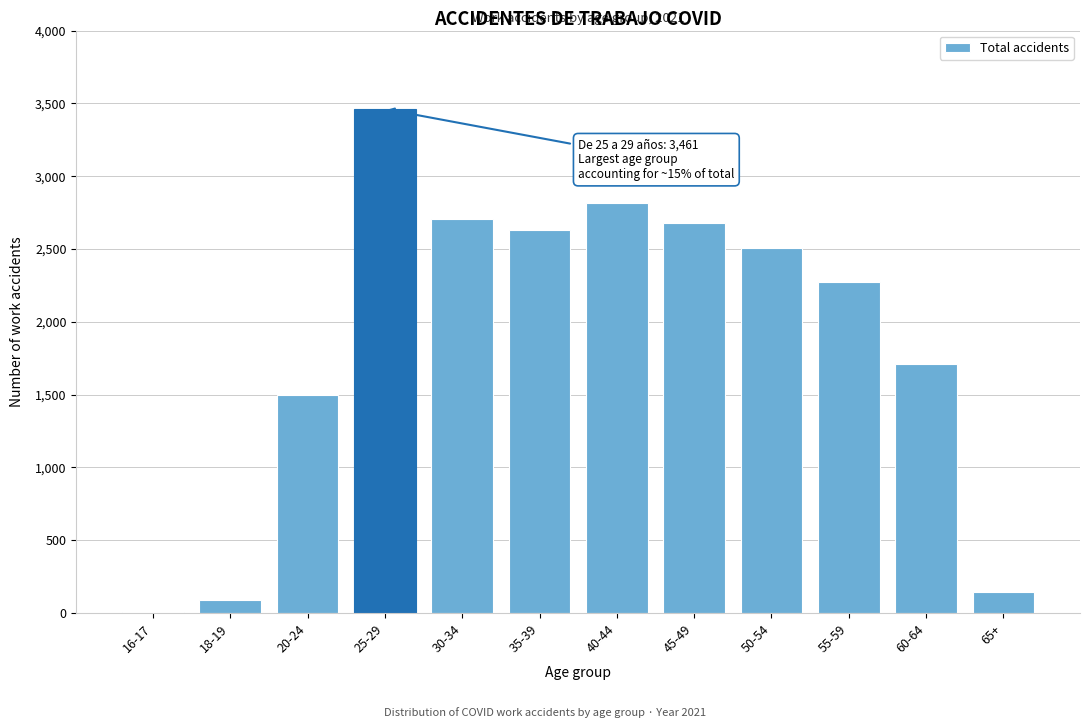

Reading right to left, what are all the values shown in this chart?

65+=142	60-64=1708	55-59=2275	50-54=2508	45-49=2679	40-44=2816	35-39=2631	30-34=2703	25-29=3461	20-24=1497	18-19=92	16-17=6